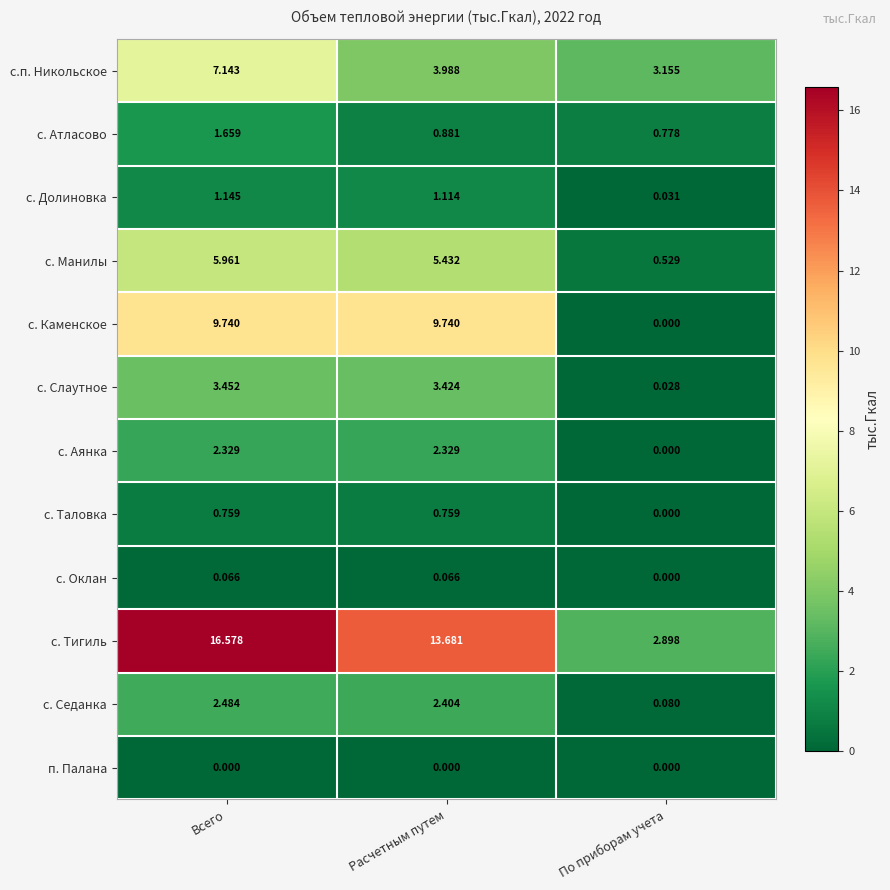

Rank the series at Всего from lowest to highest value.

п. Палана, с. Оклан, с. Таловка, с. Долиновка, с. Атласово, с. Аянка, с. Седанка, с. Слаутное, с. Манилы, с.п. Никольское, с. Каменское, с. Тигиль